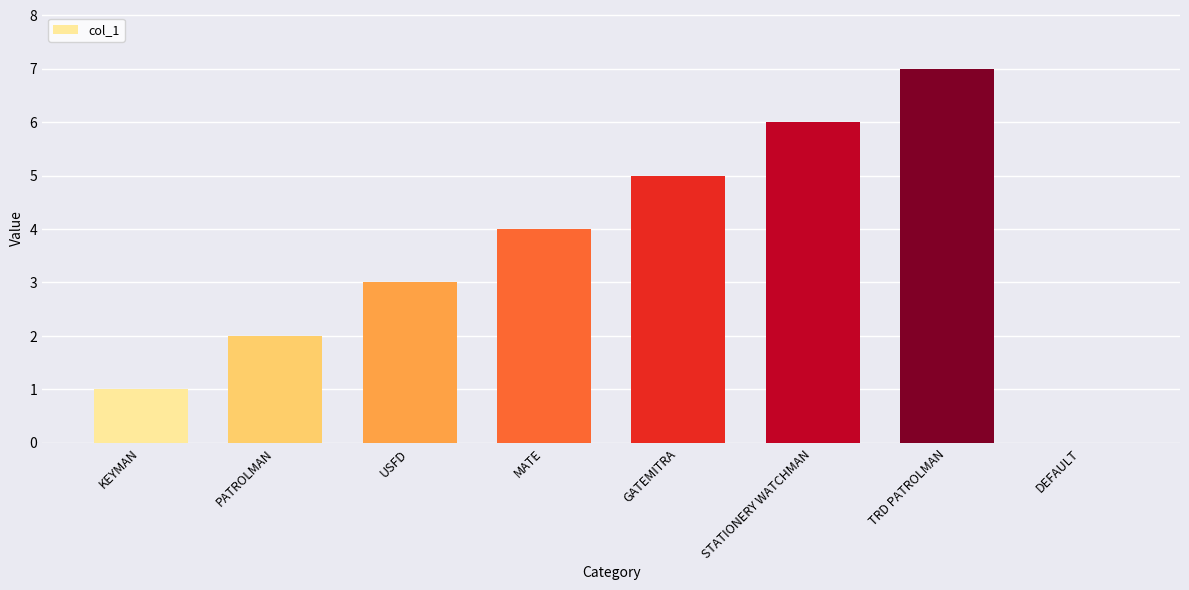

Count the values in the range 2 to 6.

5